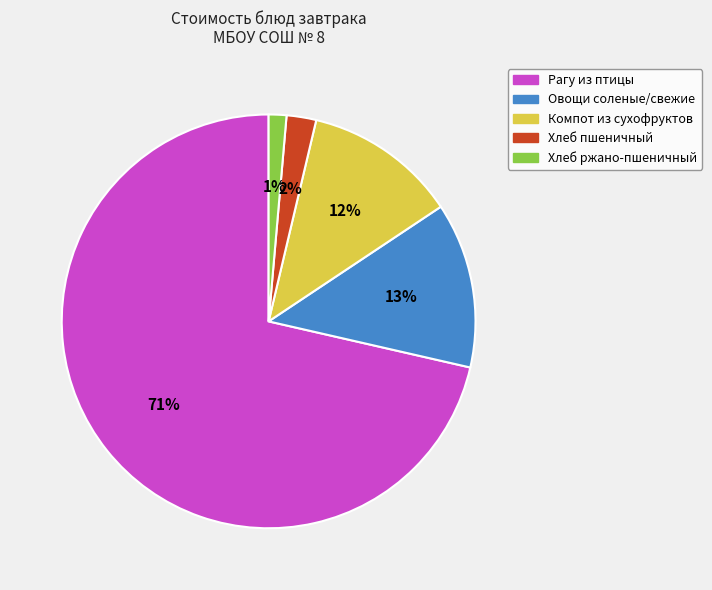

To the nearest percent, what is the average slice percentage?

20%